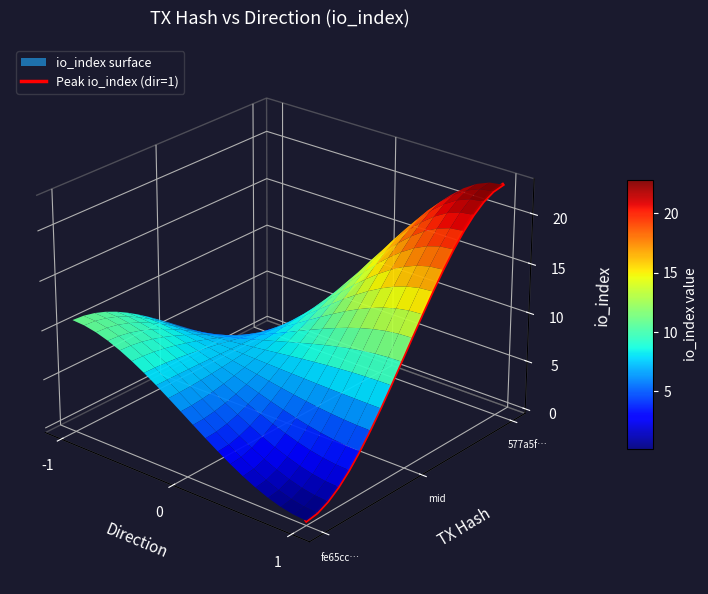

How many data points does each series have?

20